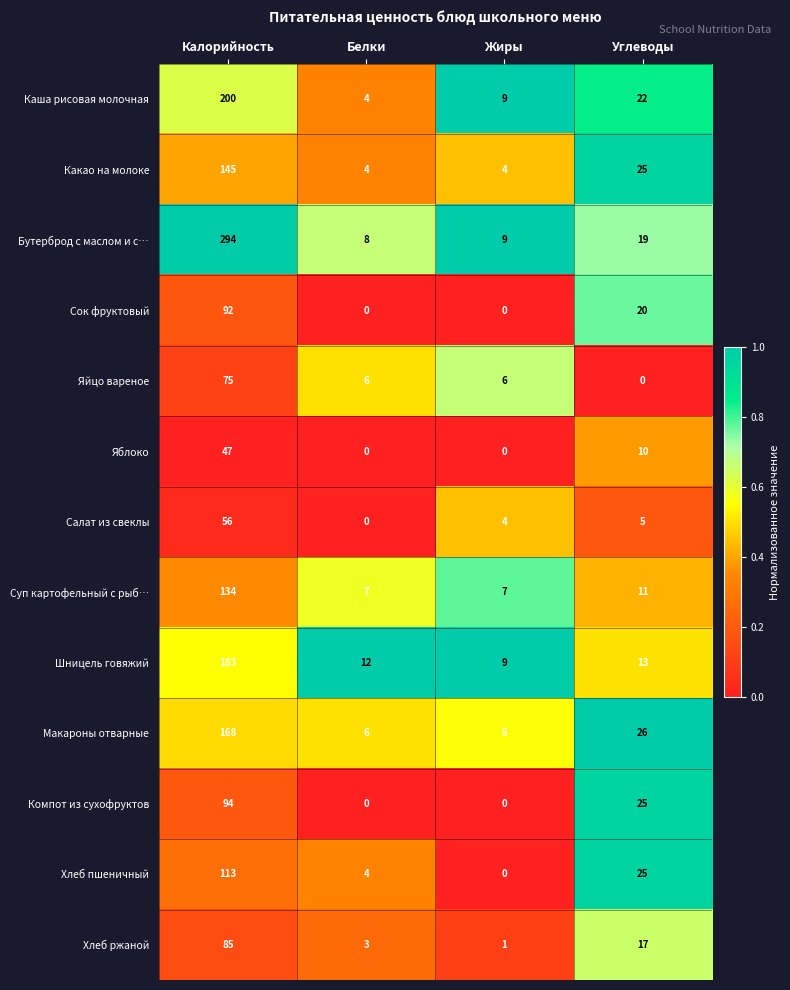

At which category is the sum across all series the highest?

Калорийность